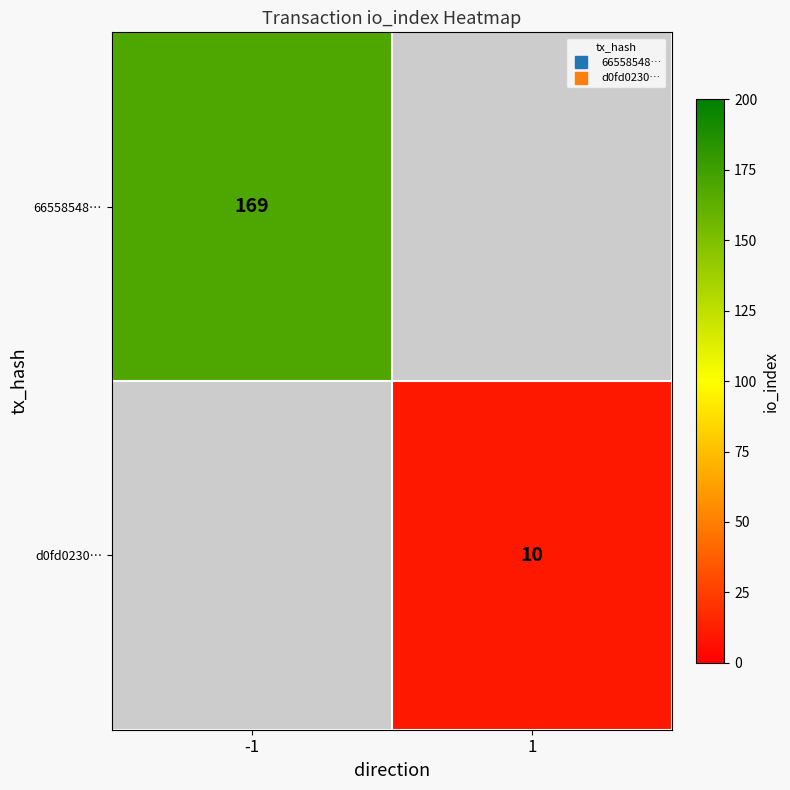

List the labels in order of 66558548… value, smallest first.

-1, 1